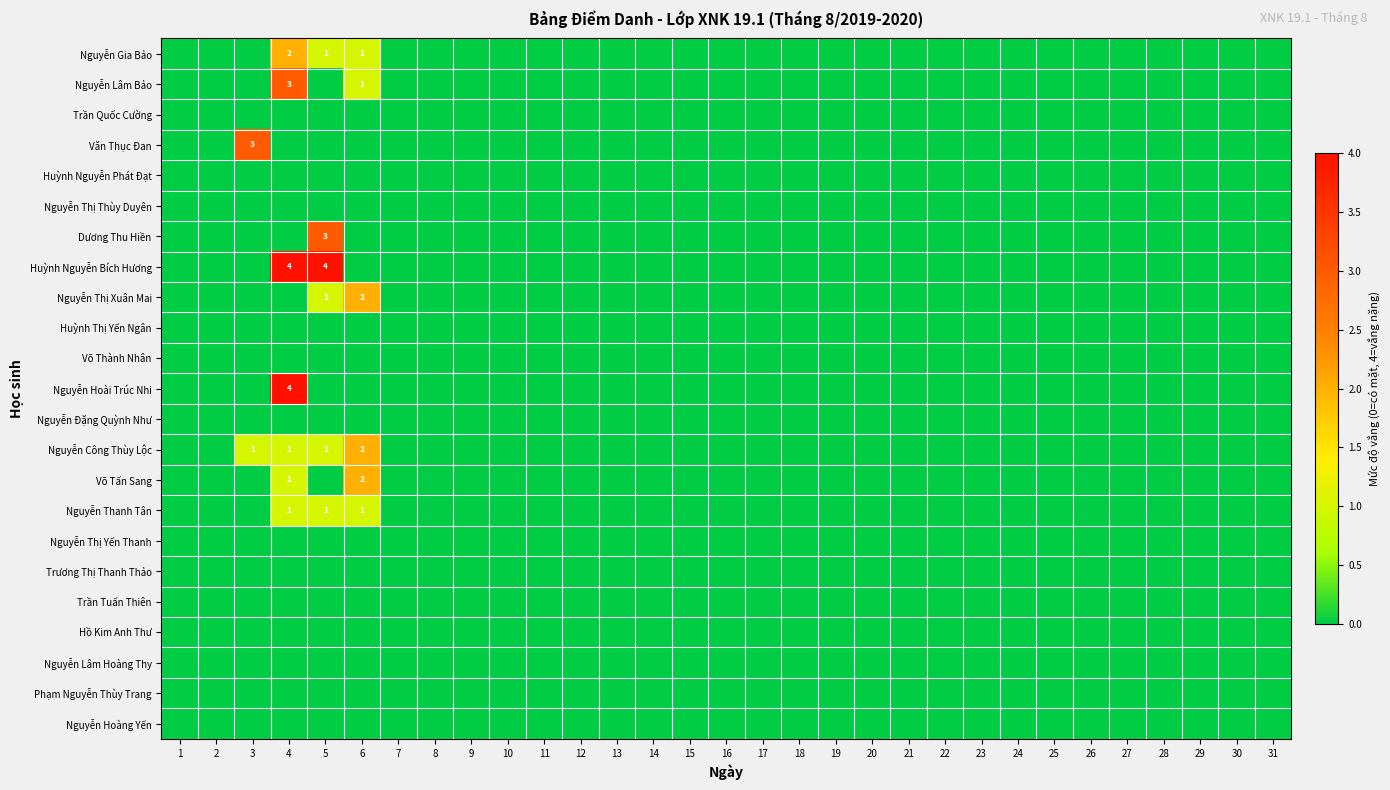

Rank the series at 18 from highest to lowest value.

Nguyễn Gia Bảo, Nguyễn Lâm Bảo, Trần Quốc Cường, Văn Thục Đan, Huỳnh Nguyễn Phát Đạt, Nguyễn Thị Thùy Duyên, Dương Thu Hiền, Huỳnh Nguyễn Bích Hương, Nguyễn Thị Xuân Mai, Huỳnh Thị Yến Ngân, Võ Thành Nhân, Nguyễn Hoài Trúc Nhi, Nguyễn Đặng Quỳnh Như, Nguyễn Công Thùy Lộc, Võ Tấn Sang, Nguyễn Thanh Tân, Nguyễn Thị Yến Thanh, Trương Thị Thanh Thảo, Trần Tuấn Thiên, Hồ Kim Anh Thư, Nguyễn Lâm Hoàng Thy, Phạm Nguyễn Thùy Trang, Nguyễn Hoàng Yến